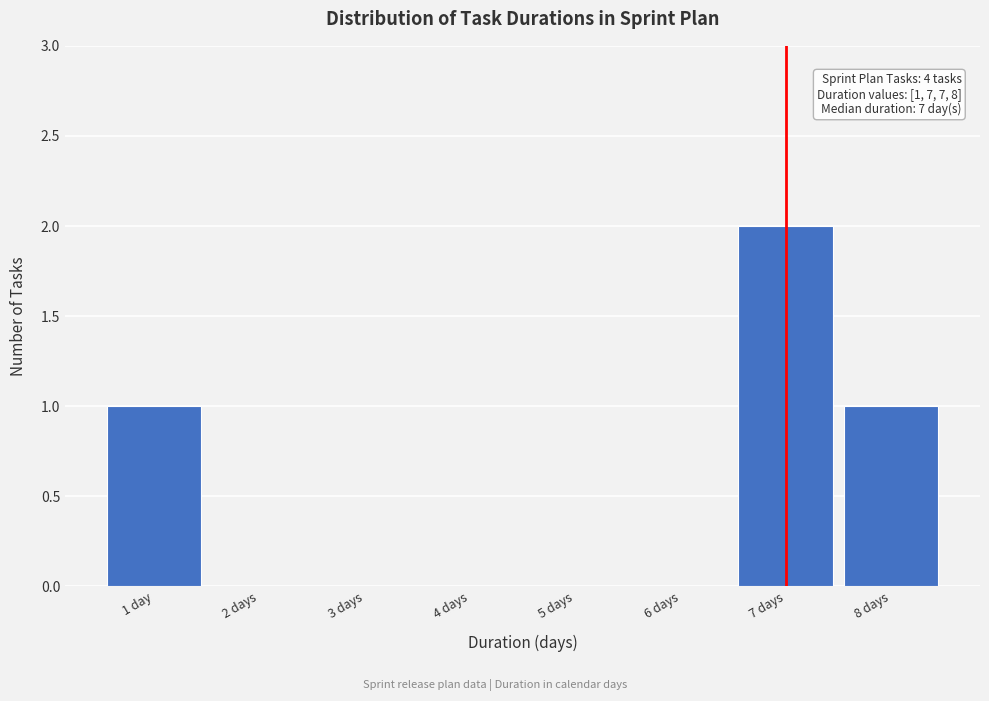

Reading left to right, list all the values displayed in this chart.

1 day=1	2 days=0	3 days=0	4 days=0	5 days=0	6 days=0	7 days=2	8 days=1